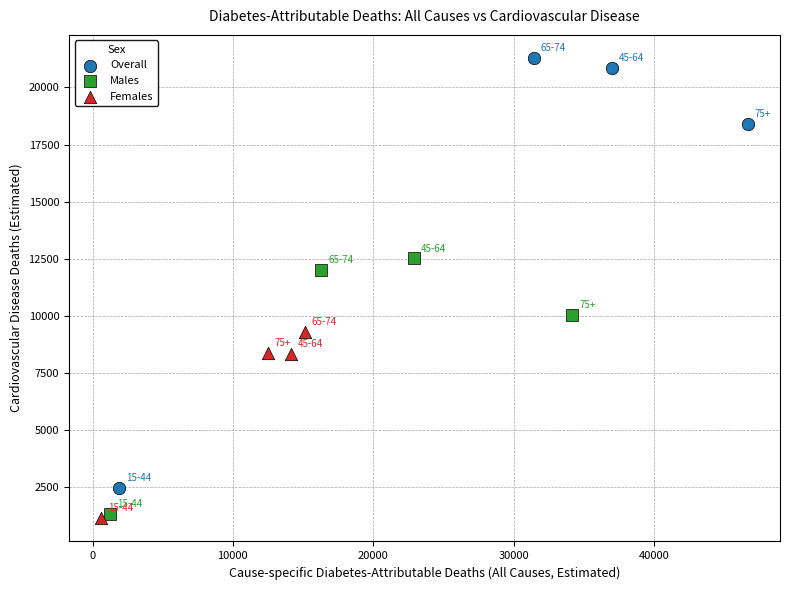

Which series has the widest spread of Y values?

Overall